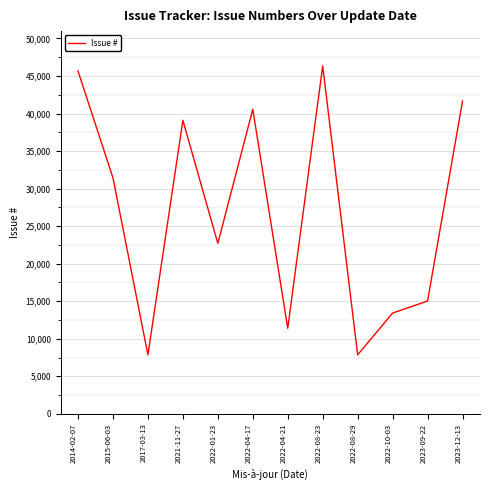

What is the sum of all values?

323012